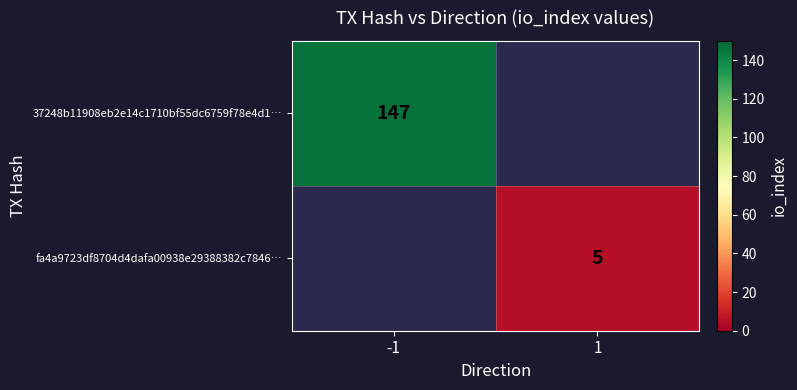

The value of fa4a9723df8704d4dafa00938e29388382c7846… at 1 is 5. True or false?

True